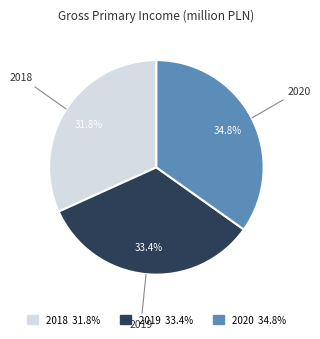

Is it true that 2019 is 33% of the pie?

True